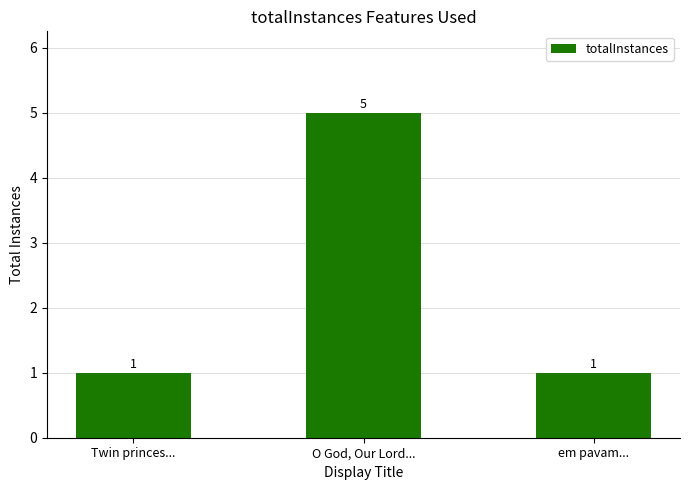

The chart shows a value of 1 at Twin princes.... True or false?

True